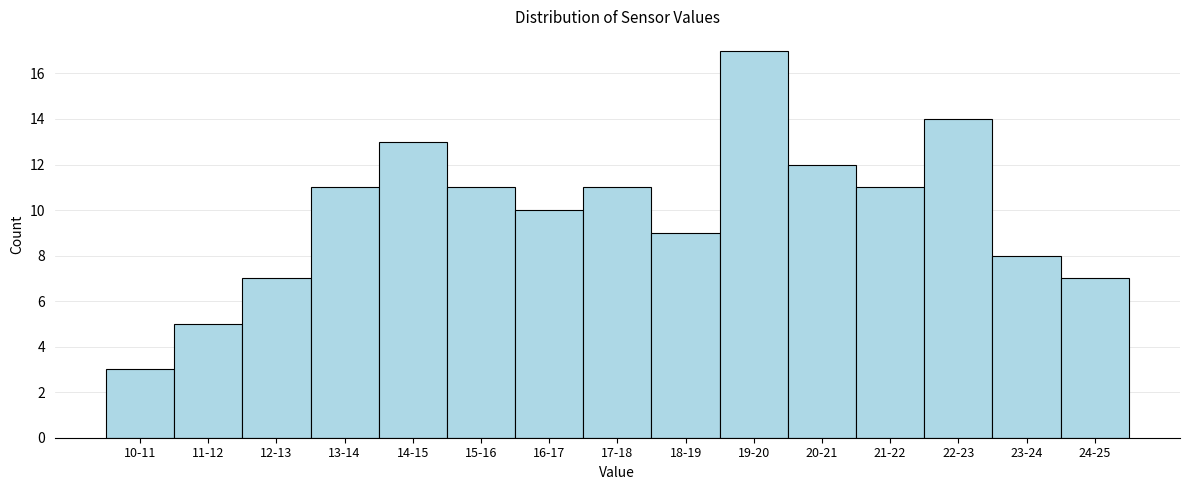

Reading right to left, transcribe all the data shown in this chart.

7	8	14	11	12	17	9	11	10	11	13	11	7	5	3